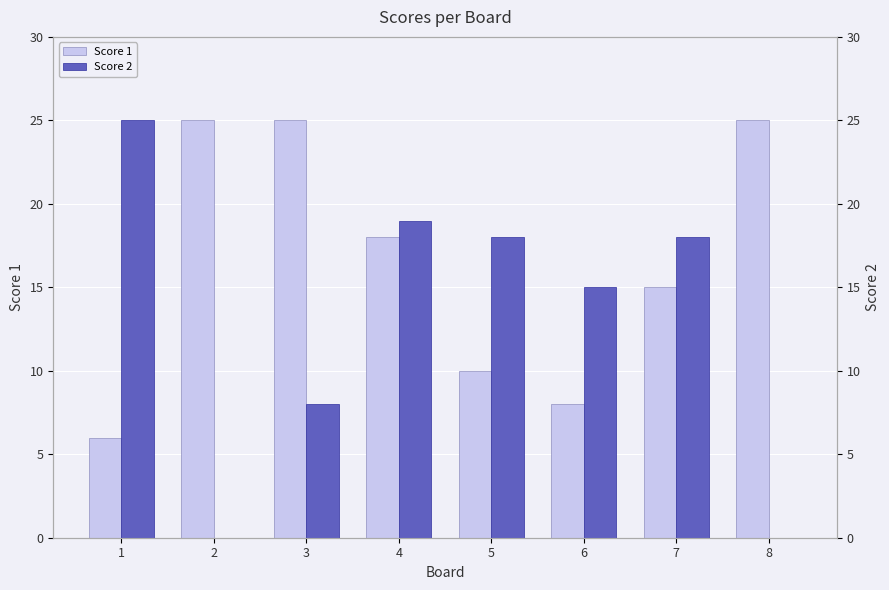

List the series in order of their peak value, highest first.

Score 1, Score 2